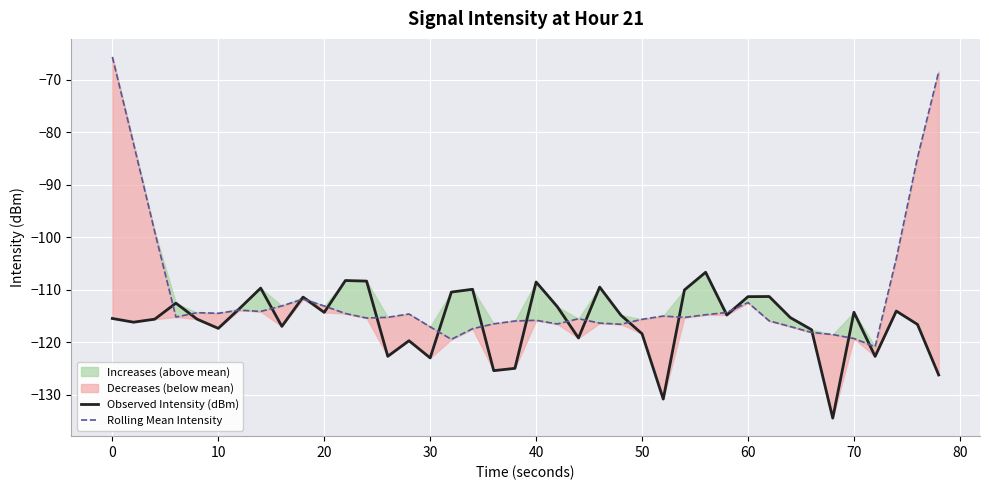

True or false: Rolling Mean Intensity has more than 0 points higher than both neighbors.

True